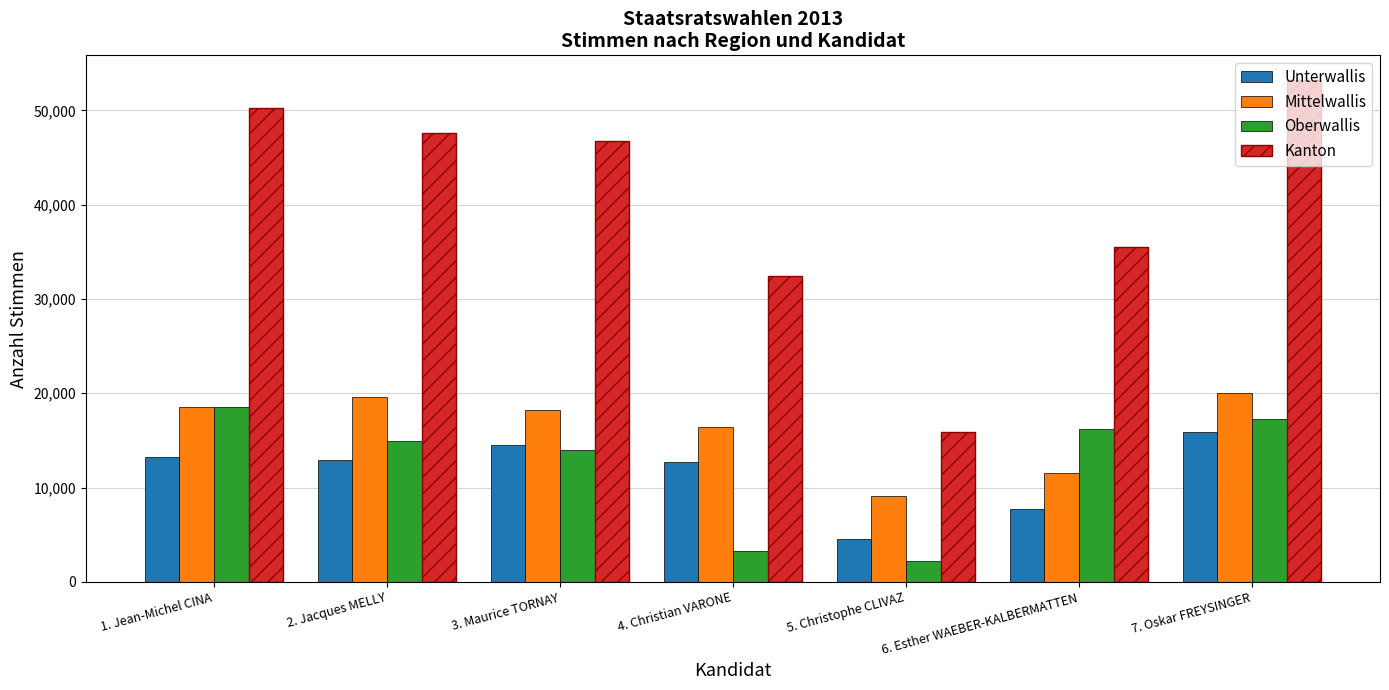

List the series in order of their peak value, lowest first.

Unterwallis, Oberwallis, Mittelwallis, Kanton